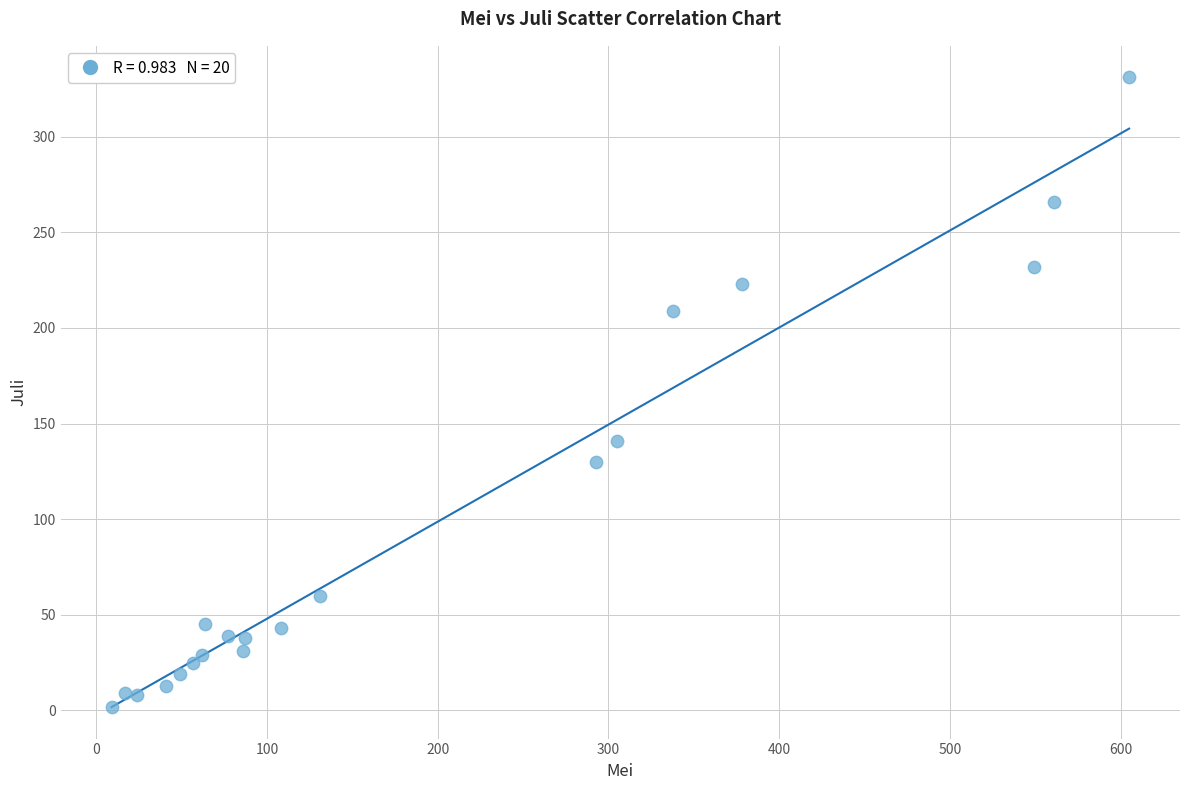

What Y value in the scatter plot is closest to 166?

141